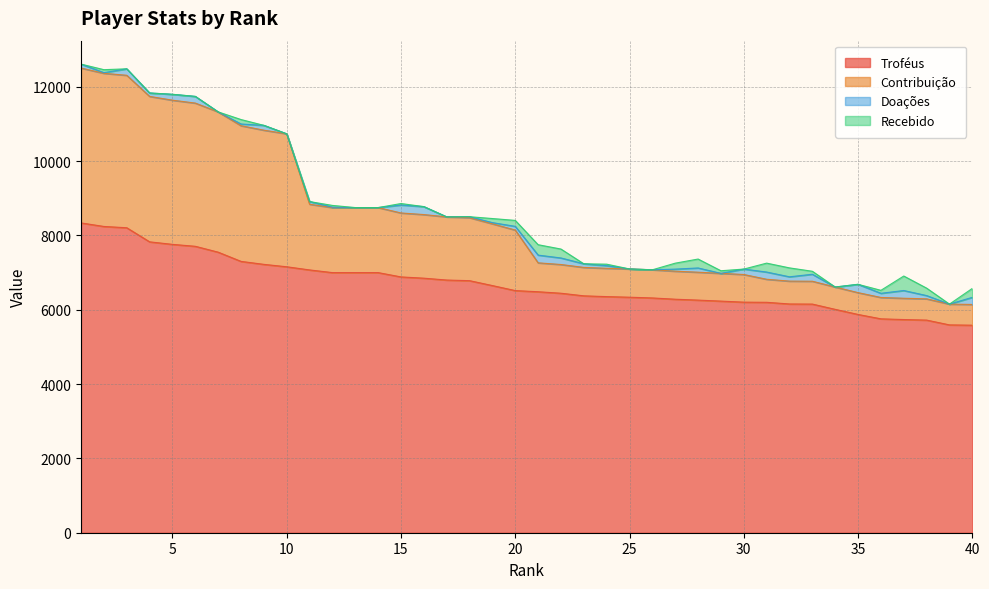

What value does the Troféus series have at 14, to the nearest 50?

7000